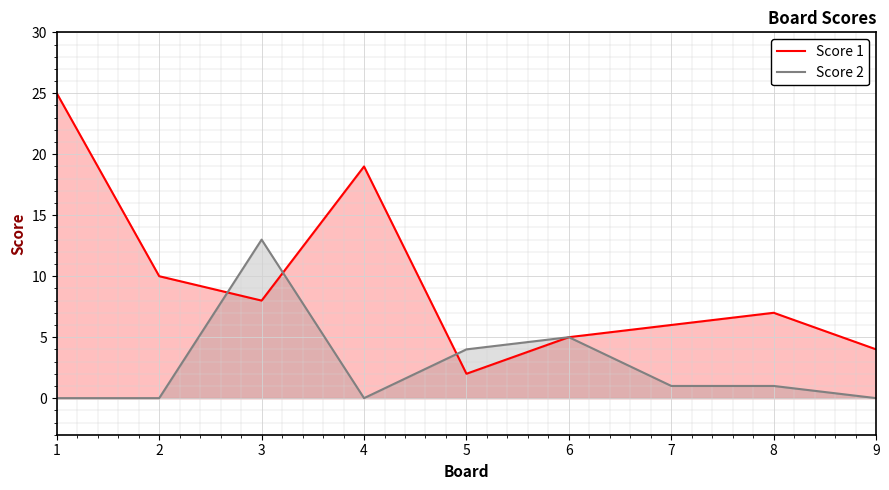

At 9, list the series in order from smallest to largest.

Score 2, Score 1